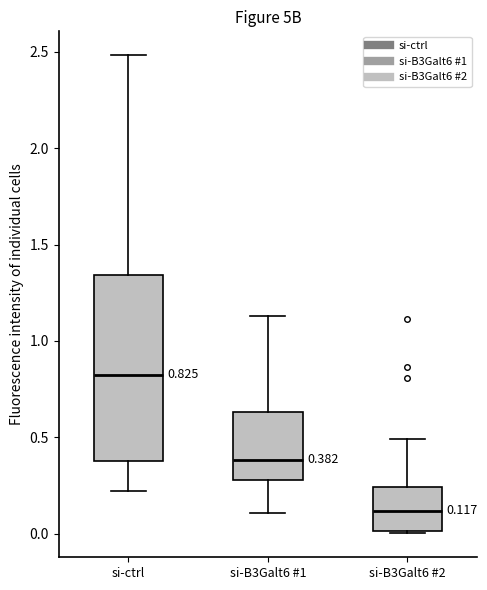

Comparing the boxes themselves (not the whiskers), which one is the tallest?

si-ctrl